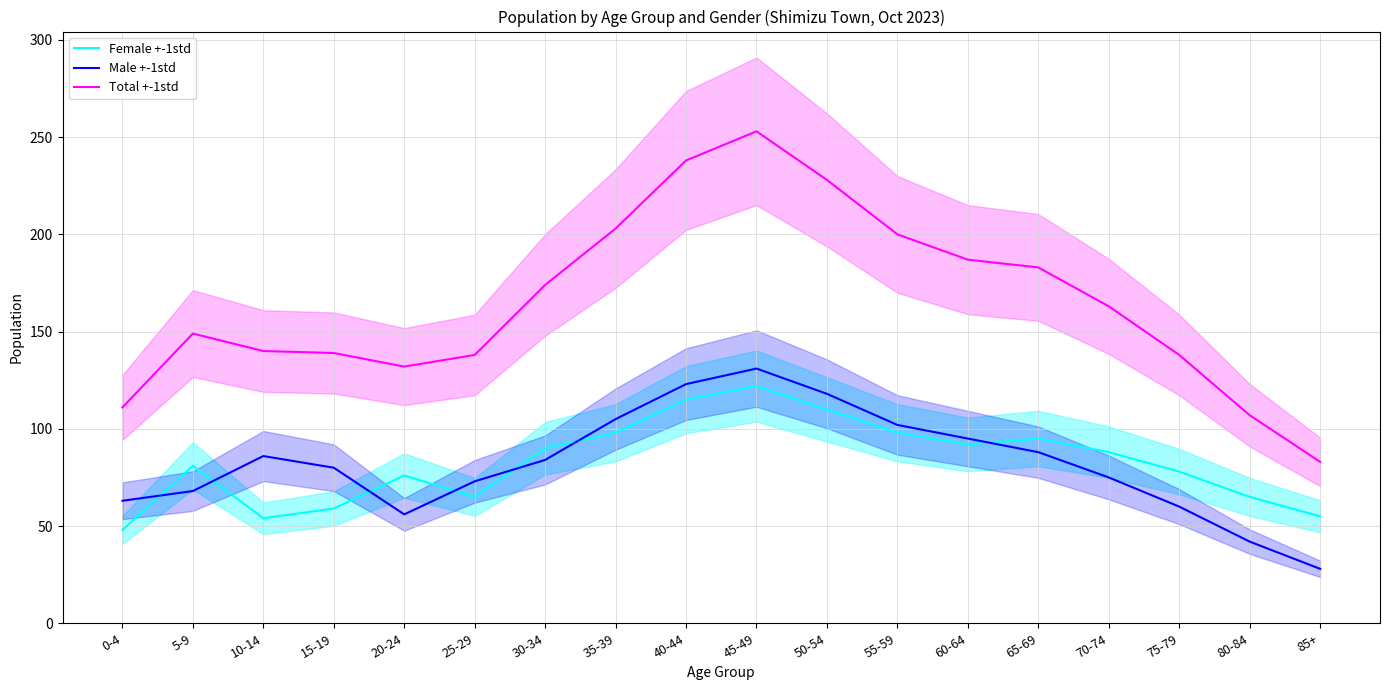

True or false: Female +-1std and Total +-1std cross at least once.

False